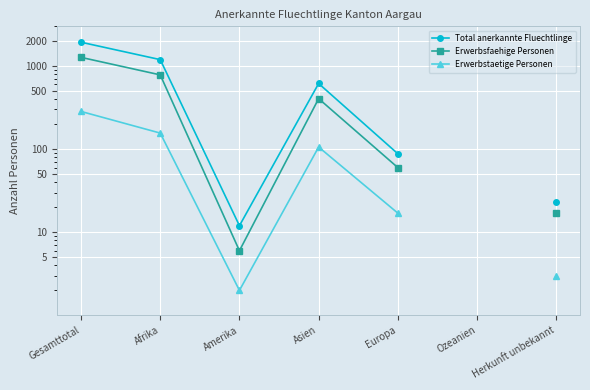

At which label does Erwerbsfaehige Personen first exceed 405?

Gesamttotal